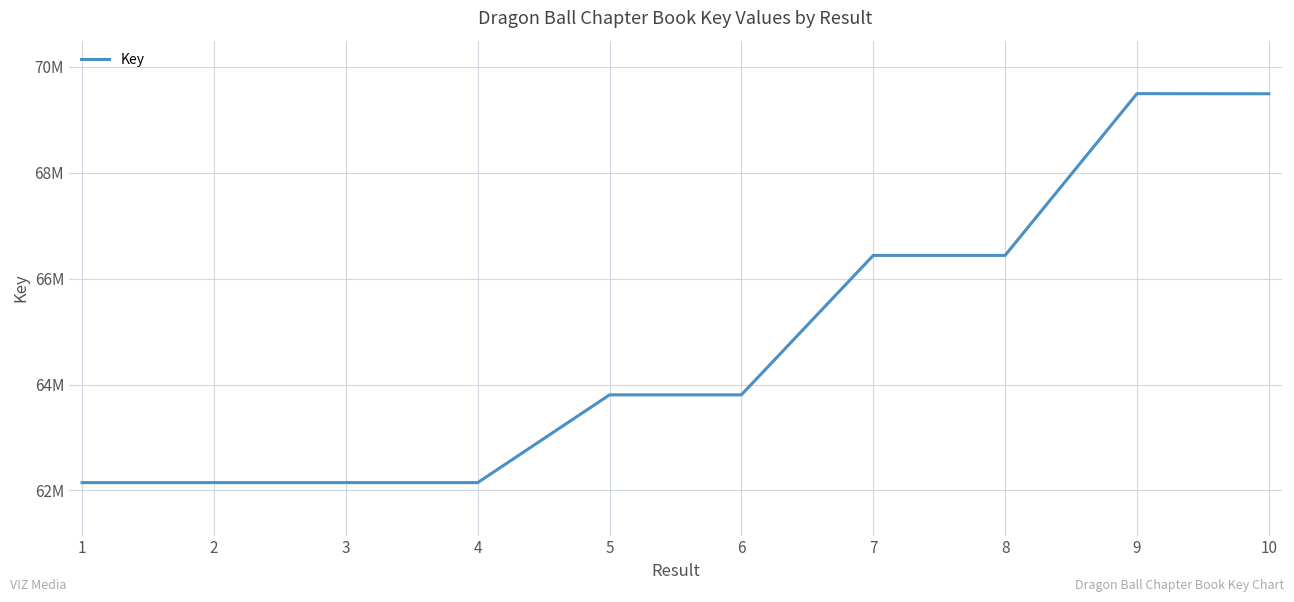

What is the difference between the second highest and second lowest values?

7340284